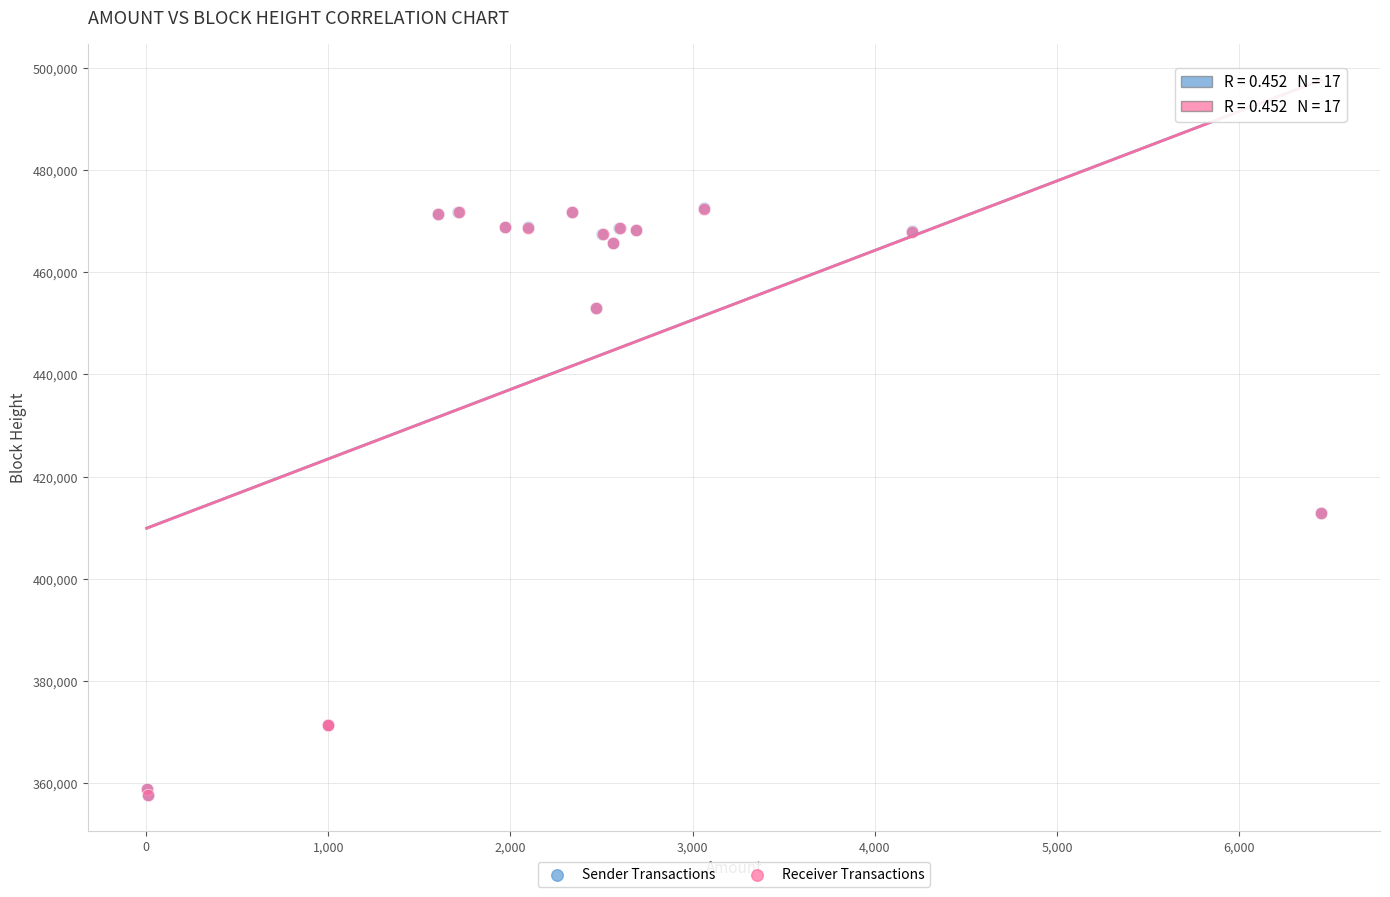

Which series has the largest Y range (max minus min)?

Sender Transactions